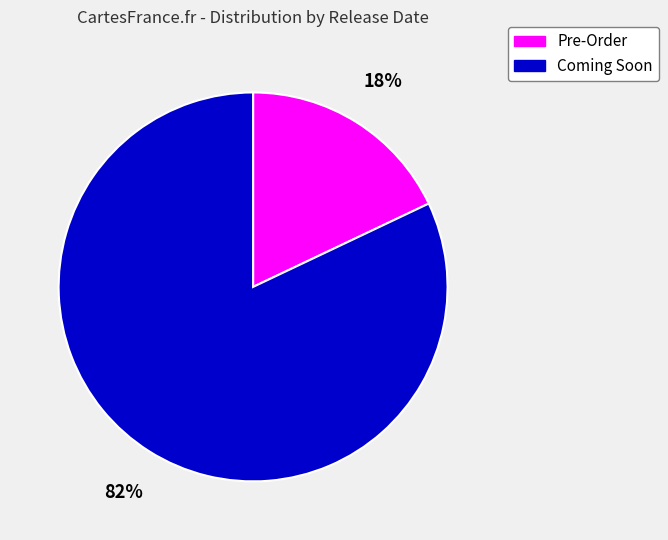

Count the number of slices in the pie.

2